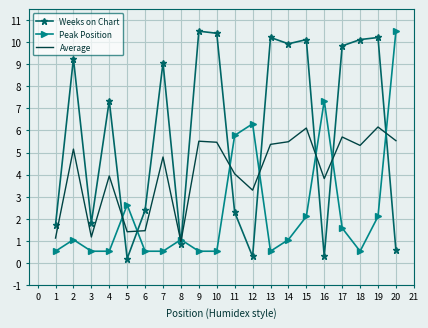

True or false: Peak Position has more than 1 points higher than both neighbors.

True